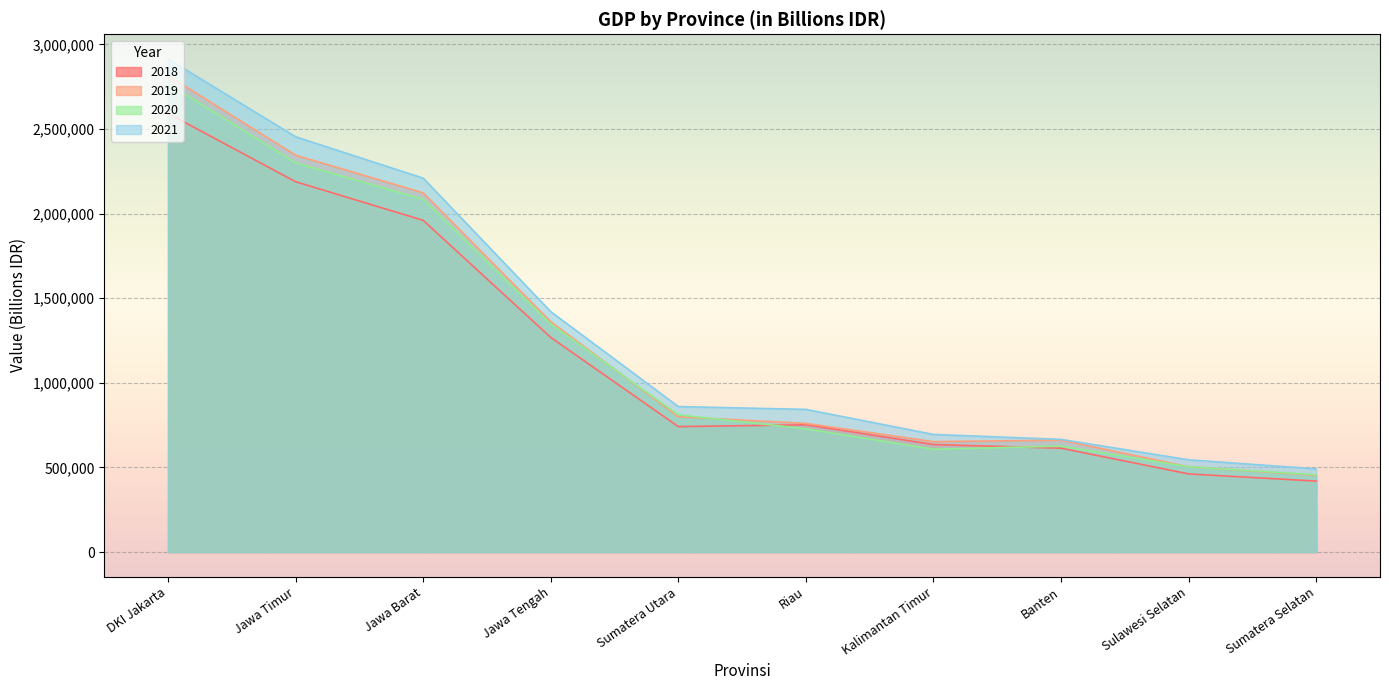

What is the difference between the maximum and minimum values in the 2021 series?

2423015